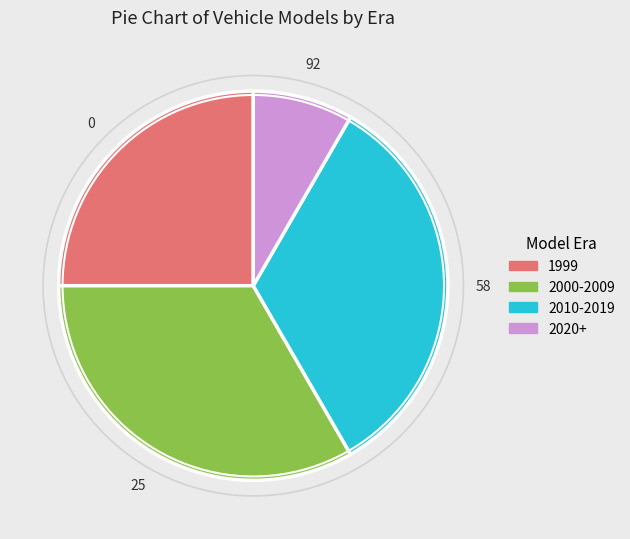

Is there a majority slice in this chart?

No